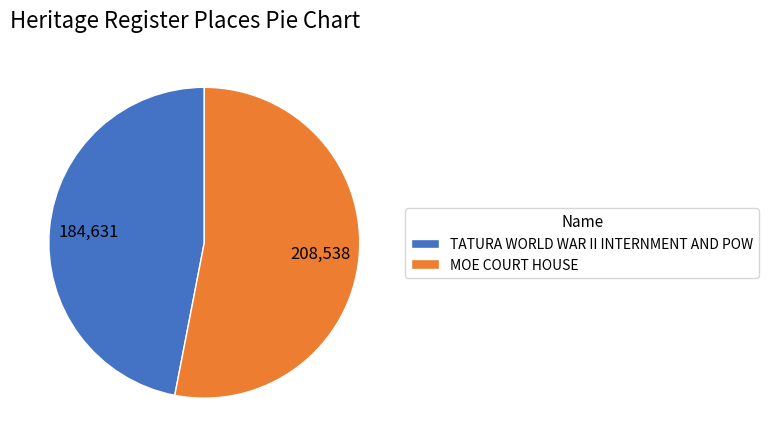

Does any single category account for the majority?

Yes